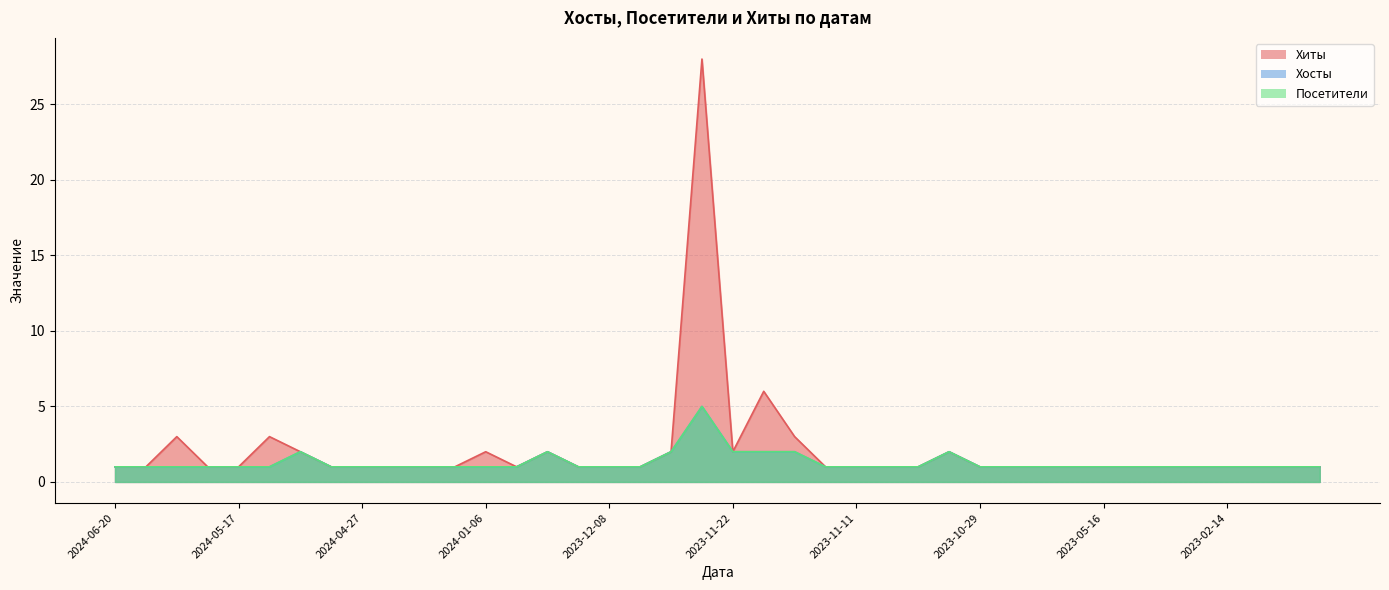

Reading left to right, what are all the values shown in this chart?

Хиты: 2024-06-20=1	2024-06-06=1	2024-06-02=3	2024-05-30=1	2024-05-17=1	2024-05-15=3	2024-05-14=2	2024-05-10=1	2024-04-27=1	2024-04-25=1	2024-02-08=1	2024-01-24=1	2024-01-06=2	2023-12-13=1	2023-12-11=2	2023-12-10=1	2023-12-08=1	2023-11-27=1	2023-11-24=2	2023-11-23=28	2023-11-22=2	2023-11-20=6	2023-11-19=3	2023-11-12=1	2023-11-11=1	2023-11-02=1	2023-10-31=1	2023-10-30=2	2023-10-29=1	2023-08-12=1	2023-06-17=1	2023-05-22=1	2023-05-16=1	2023-05-15=1	2023-05-08=1	2023-03-29=1	2023-02-14=1	2023-02-05=1	2023-01-28=1	2022-12-22=1
Хосты: 2024-06-20=1	2024-06-06=1	2024-06-02=1	2024-05-30=1	2024-05-17=1	2024-05-15=1	2024-05-14=2	2024-05-10=1	2024-04-27=1	2024-04-25=1	2024-02-08=1	2024-01-24=1	2024-01-06=1	2023-12-13=1	2023-12-11=2	2023-12-10=1	2023-12-08=1	2023-11-27=1	2023-11-24=2	2023-11-23=5	2023-11-22=2	2023-11-20=2	2023-11-19=2	2023-11-12=1	2023-11-11=1	2023-11-02=1	2023-10-31=1	2023-10-30=2	2023-10-29=1	2023-08-12=1	2023-06-17=1	2023-05-22=1	2023-05-16=1	2023-05-15=1	2023-05-08=1	2023-03-29=1	2023-02-14=1	2023-02-05=1	2023-01-28=1	2022-12-22=1
Посетители: 2024-06-20=1	2024-06-06=1	2024-06-02=1	2024-05-30=1	2024-05-17=1	2024-05-15=1	2024-05-14=2	2024-05-10=1	2024-04-27=1	2024-04-25=1	2024-02-08=1	2024-01-24=1	2024-01-06=1	2023-12-13=1	2023-12-11=2	2023-12-10=1	2023-12-08=1	2023-11-27=1	2023-11-24=2	2023-11-23=5	2023-11-22=2	2023-11-20=2	2023-11-19=2	2023-11-12=1	2023-11-11=1	2023-11-02=1	2023-10-31=1	2023-10-30=2	2023-10-29=1	2023-08-12=1	2023-06-17=1	2023-05-22=1	2023-05-16=1	2023-05-15=1	2023-05-08=1	2023-03-29=1	2023-02-14=1	2023-02-05=1	2023-01-28=1	2022-12-22=1